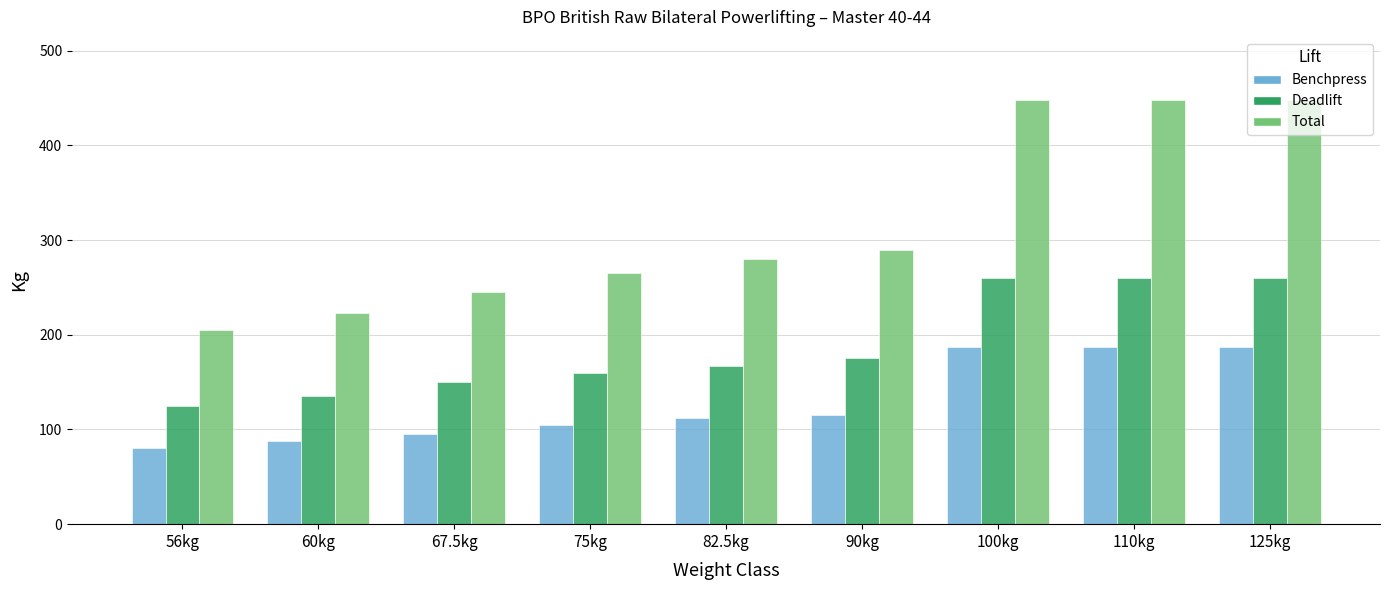

What is the value of the Total bar at the 8th from the left?

447.5